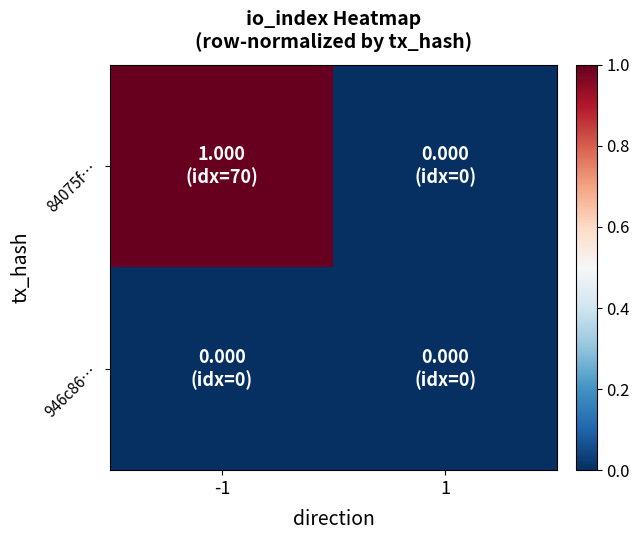

At -1, list the series in order from largest to smallest.

84075f…, 946c86…